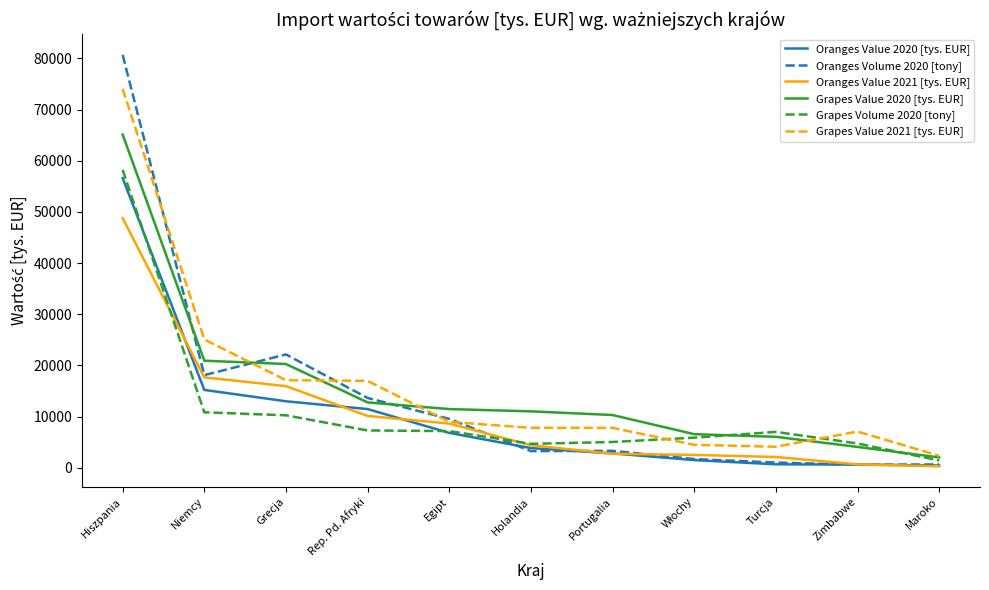

Is the value of Grapes Value 2020 [tys. EUR] at Egipt greater than the value of Oranges Value 2021 [tys. EUR] at Turcja?

Yes